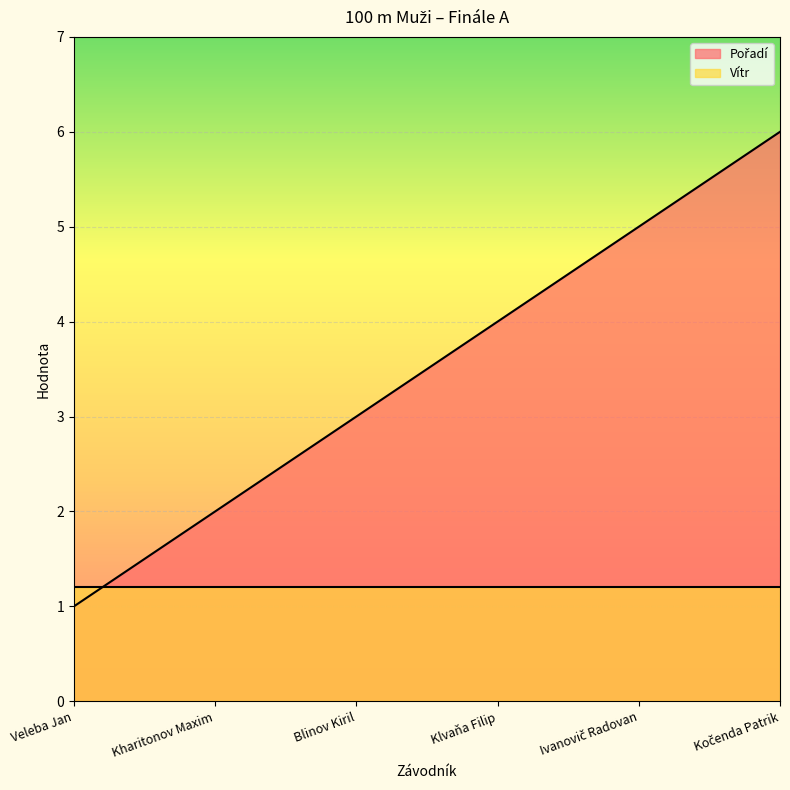

List the labels in order of value, largest first.

Kočenda Patrik, Ivanovič Radovan, Klvaňa Filip, Blinov Kiril, Kharitonov Maxim, Veleba Jan